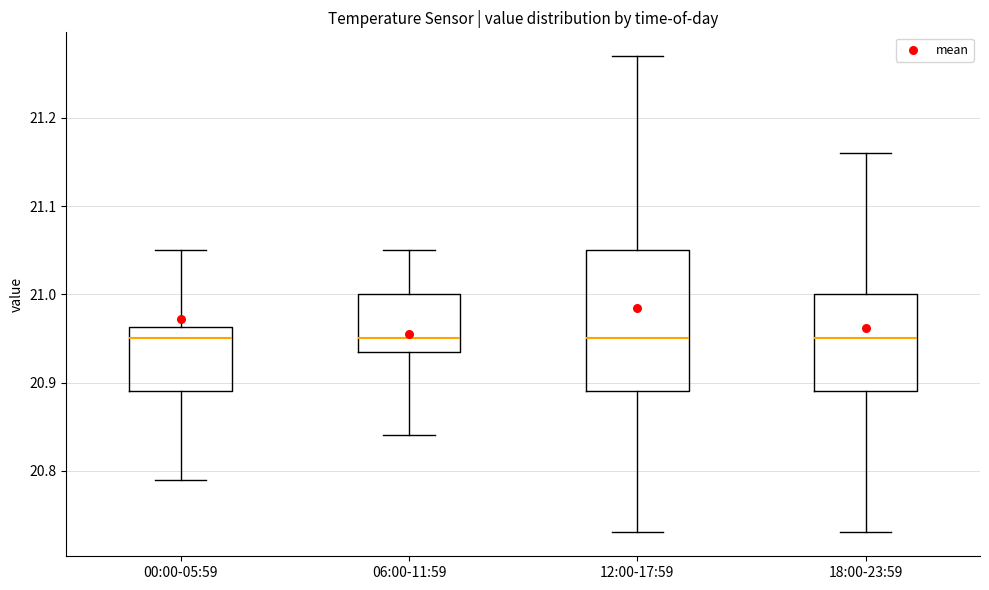

Reading left to right, read every box against the y-axis: the position of its median line, the range the box covers, and the ends of its whiskers. The values are not printed on the chart, so give them approximately, as read against the axis.

00:00-05:59: median 20.95, box 20.89 to 20.96, whiskers 20.79 to 21.05
06:00-11:59: median 20.95, box 20.94 to 21.00, whiskers 20.84 to 21.05
12:00-17:59: median 20.95, box 20.89 to 21.05, whiskers 20.73 to 21.27
18:00-23:59: median 20.95, box 20.89 to 21.00, whiskers 20.73 to 21.16